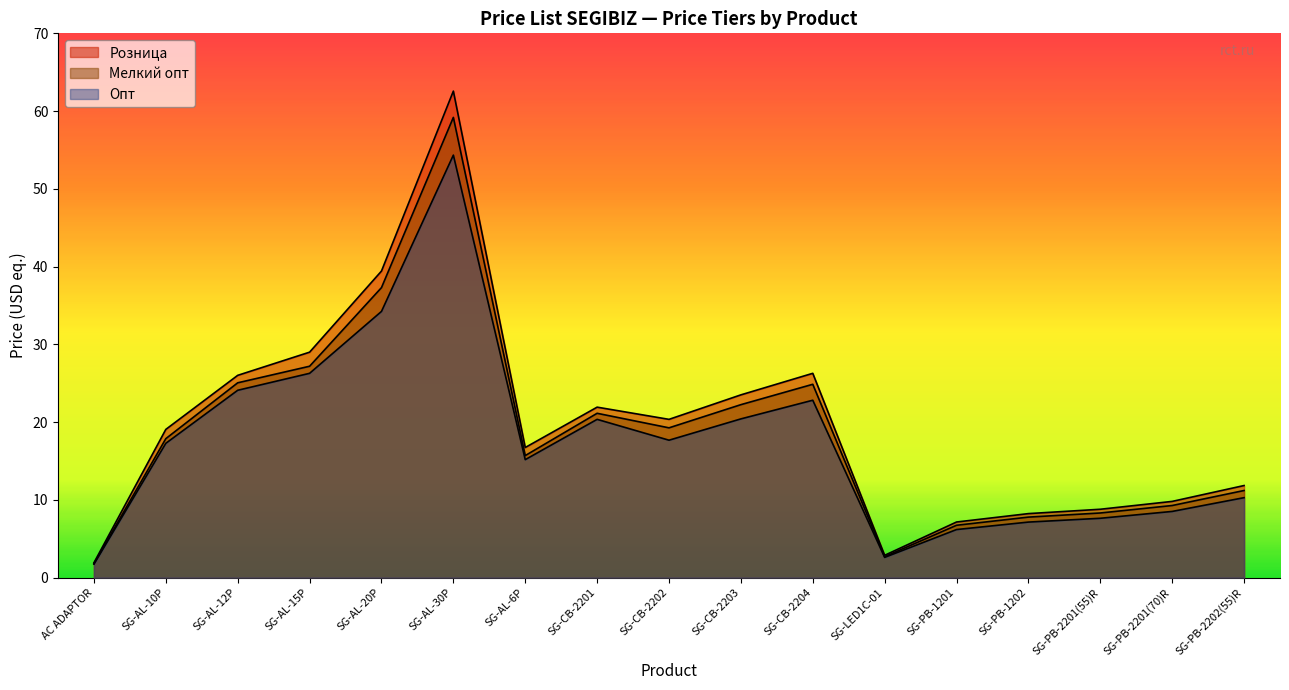

True or false: Опт and Мелкий опт cross at least once.

False